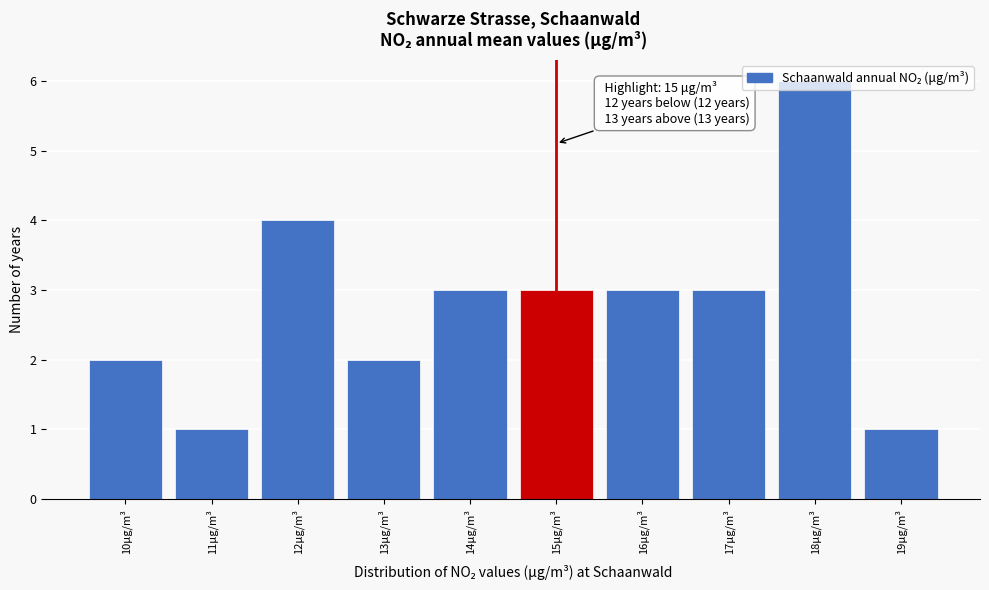

Which range on the x-axis has the tallest bar?

17.5 to 18.5